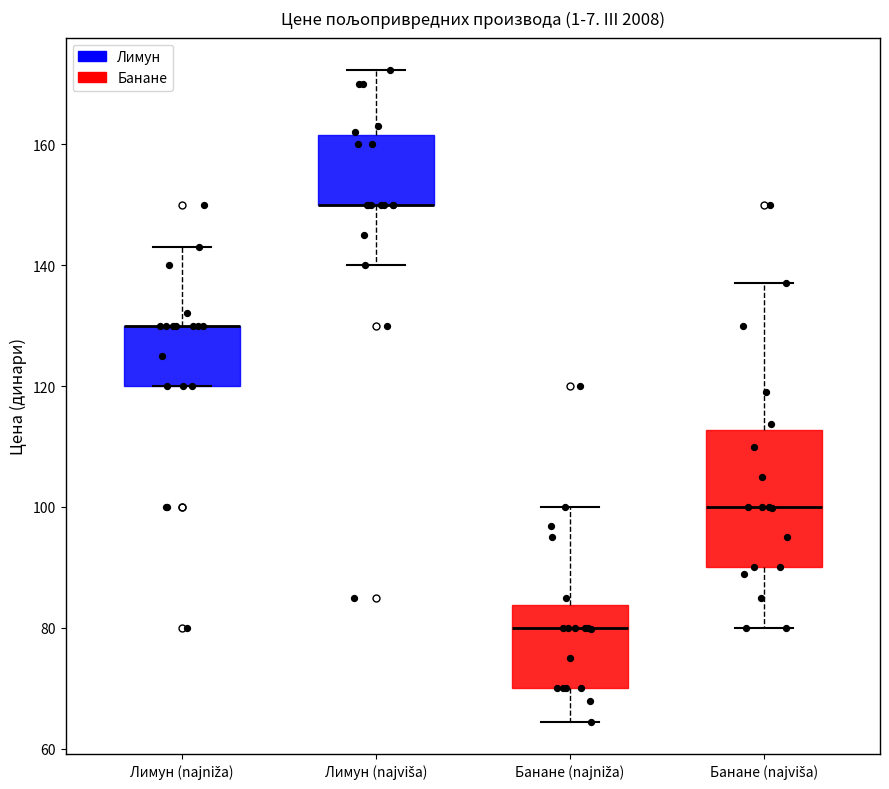

Reading left to right, transcribe this box plot: for each box, give where its median line is, the range the box spans, and where its two whiskers end, as read against the y-axis. The values are not printed on the chart, so give them approximately, as read against the axis.

Лимун (najniža): median 130 (drawn on the box's upper edge), box 120 to 130, whiskers 120 to 144
Лимун (najviša): median 150 (drawn on the box's lower edge), box 150 to 162, whiskers 140 to 172
Банане (najniža): median 80, box 70 to 84, whiskers 64 to 100
Банане (najviša): median 100, box 90 to 112, whiskers 80 to 138